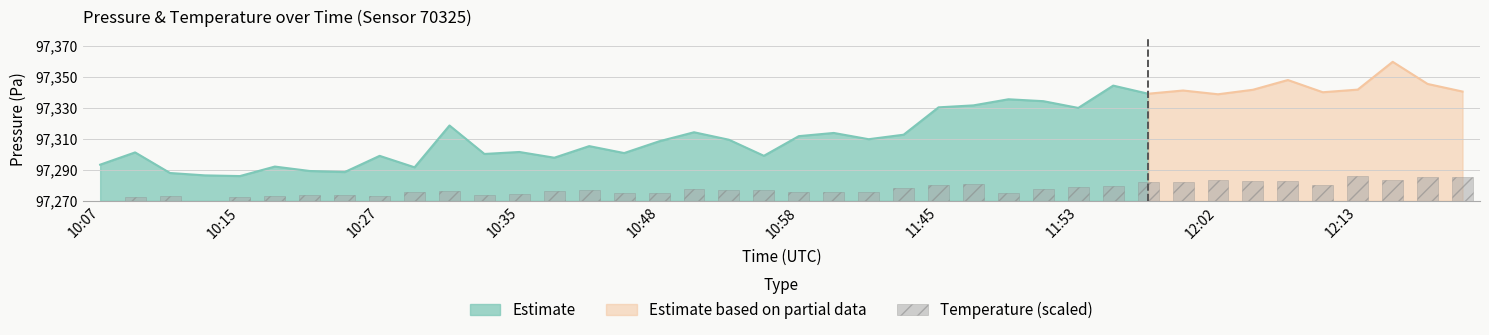

How many categories are shown in the chart?

40